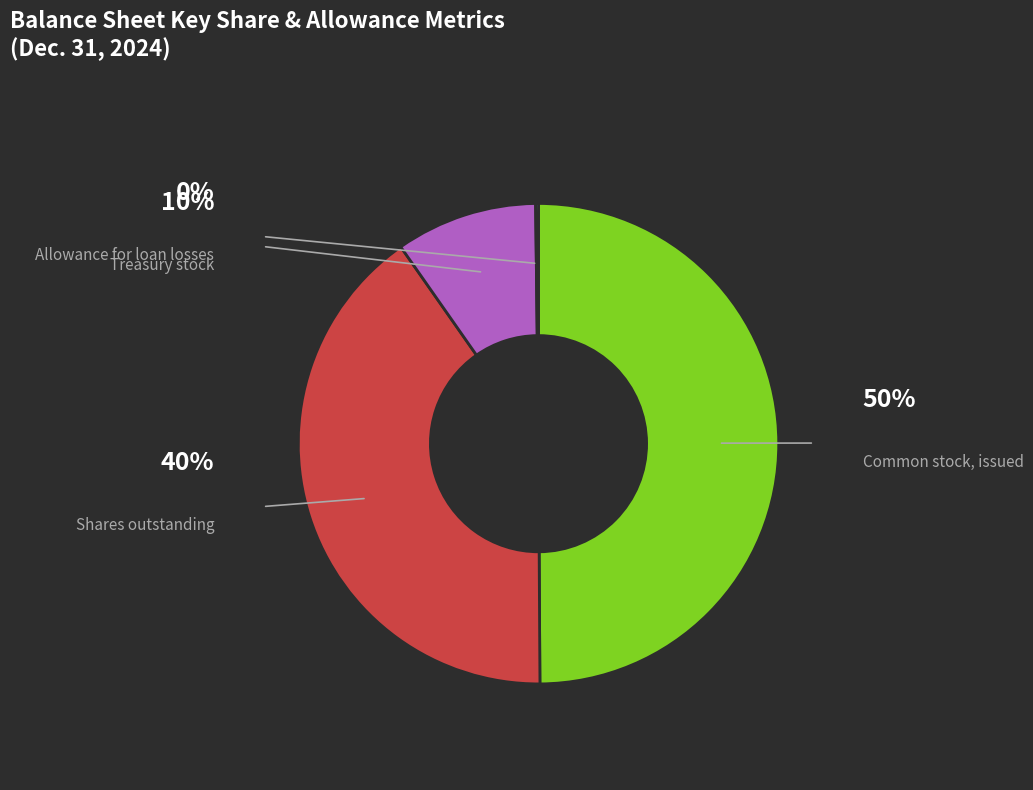

To the nearest percent, what is the average slice percentage?

25%